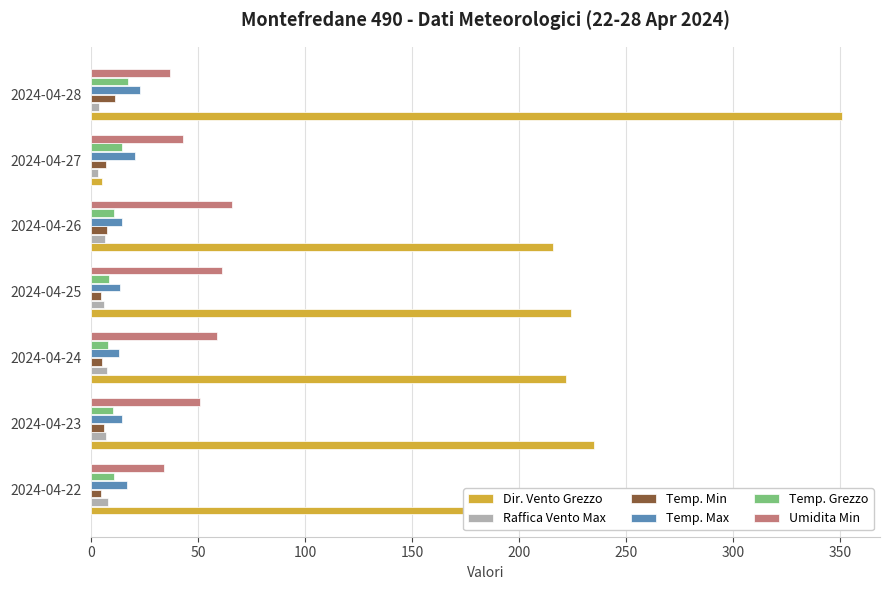

Which series has the largest range (max minus min)?

Dir. Vento Grezzo